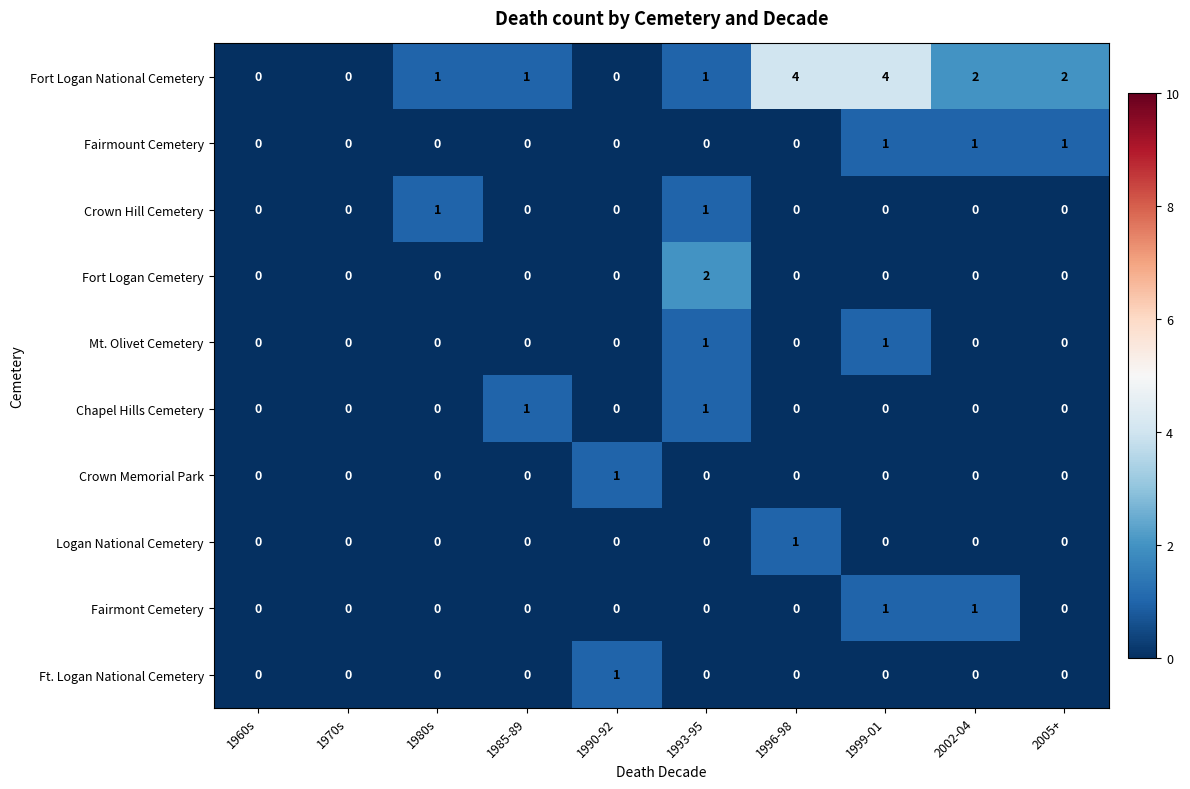

Count the Fort Logan Cemetery values in the range 0 to 1.

9